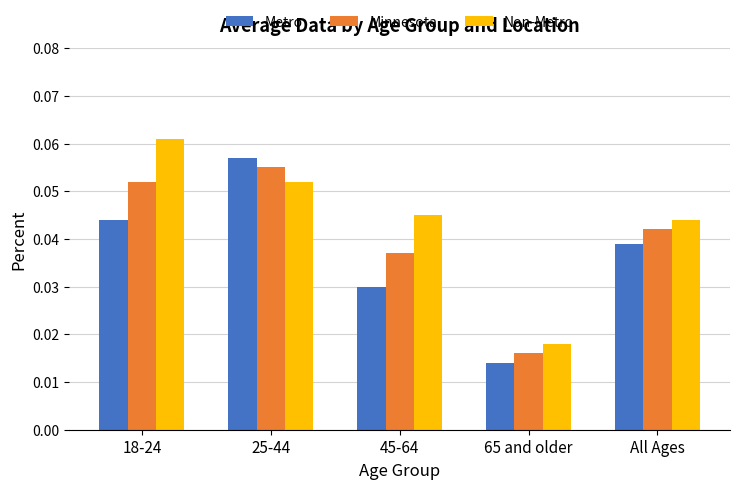

List the labels in order of Minnesota value, smallest first.

65 and older, 45-64, All Ages, 18-24, 25-44